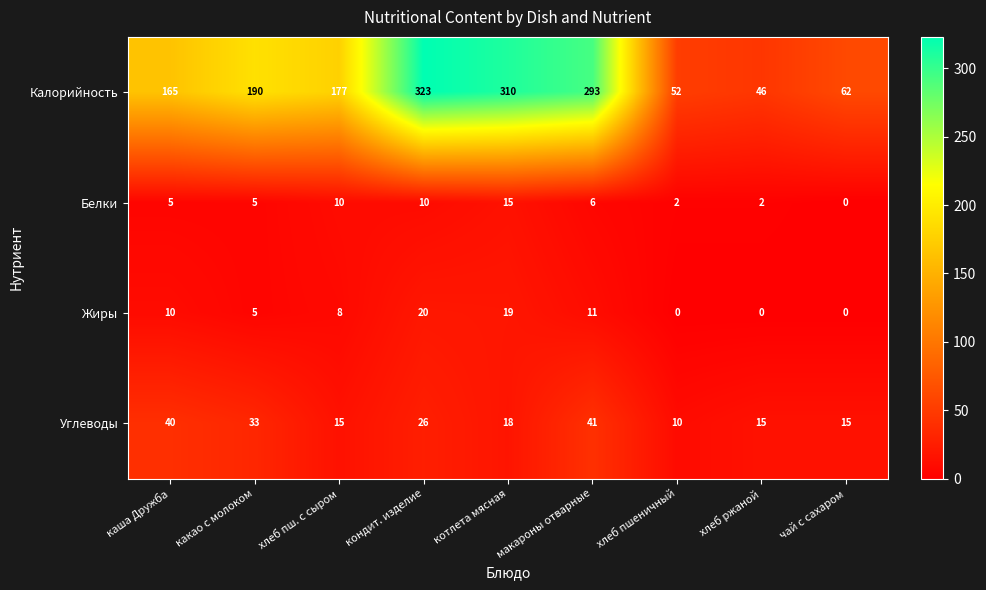

True or false: Углеводы has a value of 64 at макароны отварные.

False